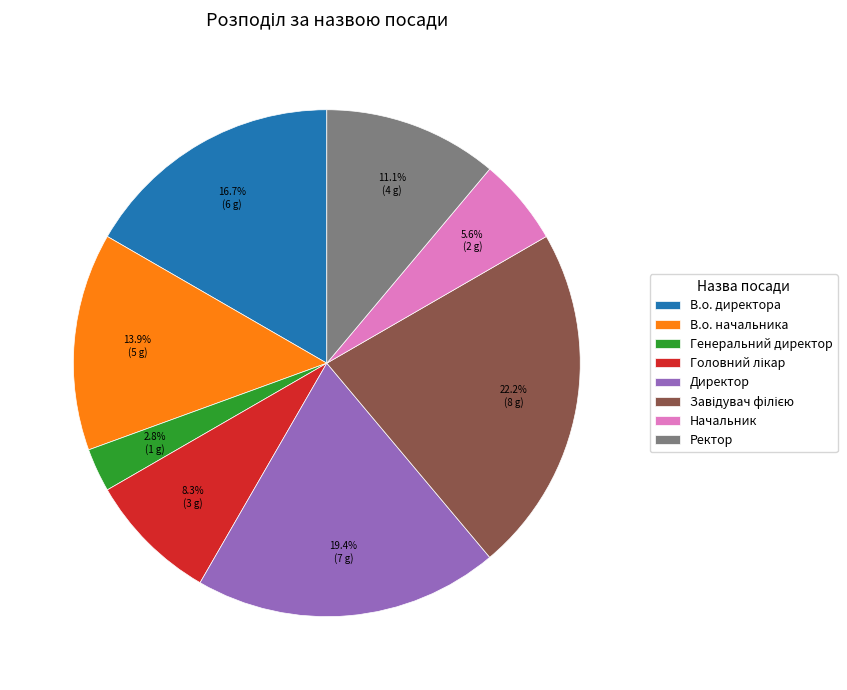

Does Ректор represent more than half of the total?

No